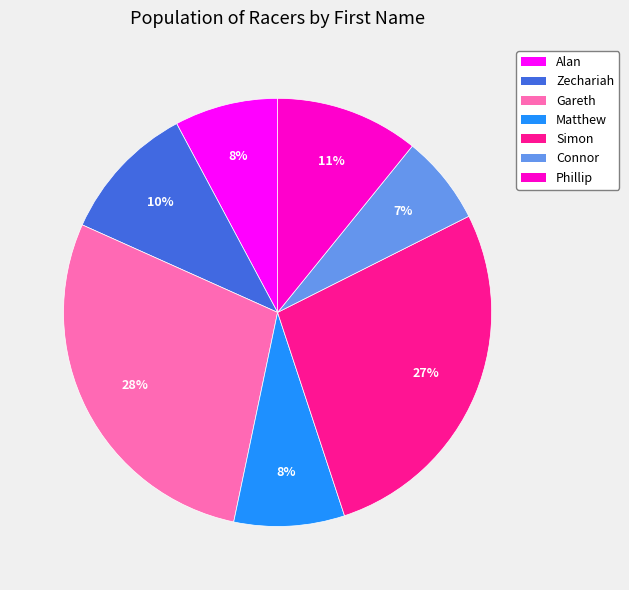

What is the largest slice in the pie chart?

Gareth